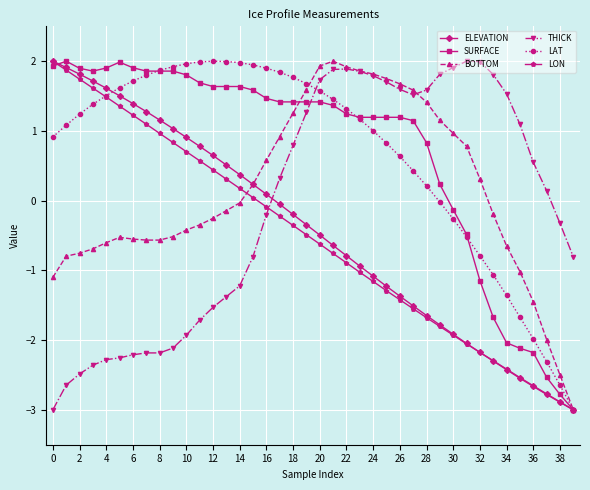

How many times do THICK and ELEVATION cross each other?

1